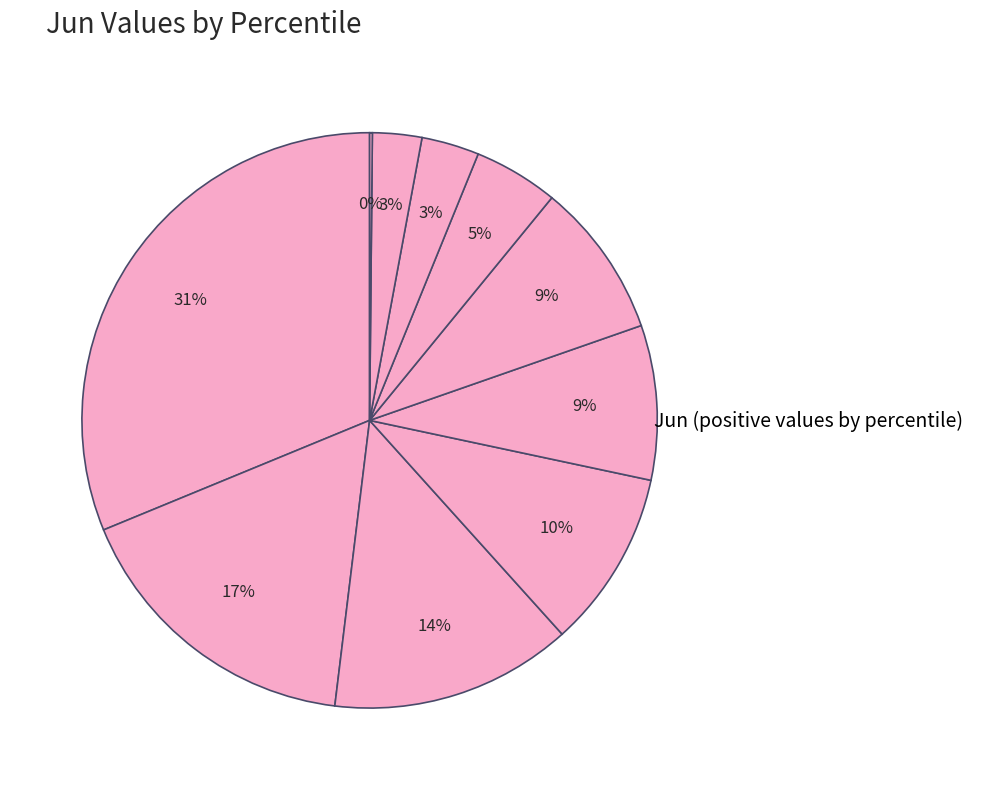

Rank the categories by value from lowest to highest.

pct95, pct85, pct75, pct65, pct45, pct55, pct35, pct25, pct15, pct05